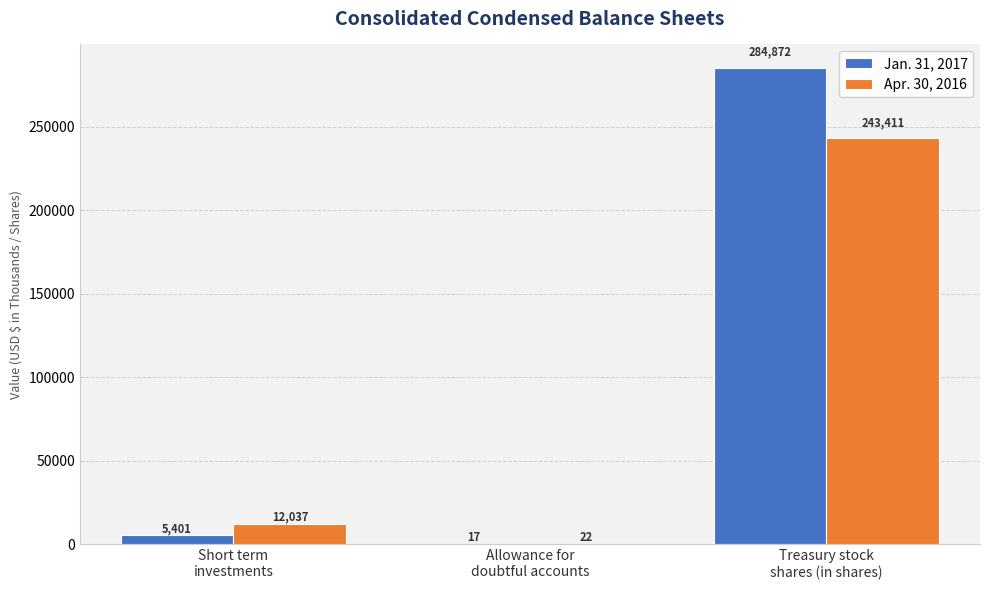

At which label is Apr. 30, 2016 closest to 121716?

Short term
investments